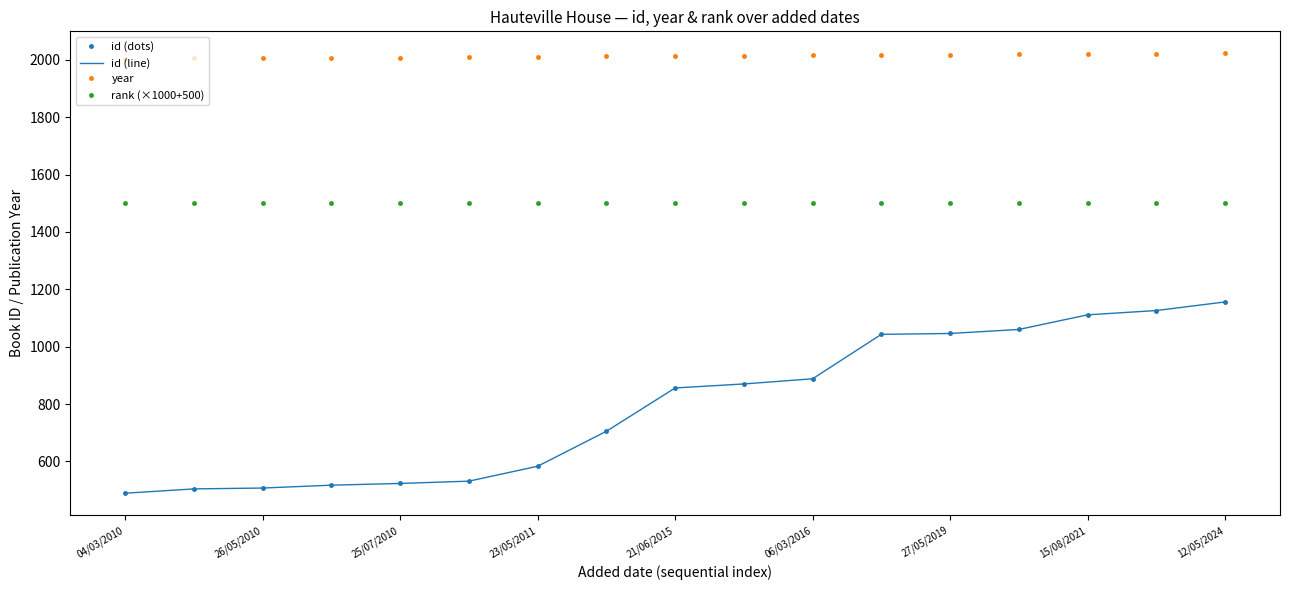

What are all the series names shown in the legend?

id (dots), id (line), year, rank (×1000+500)